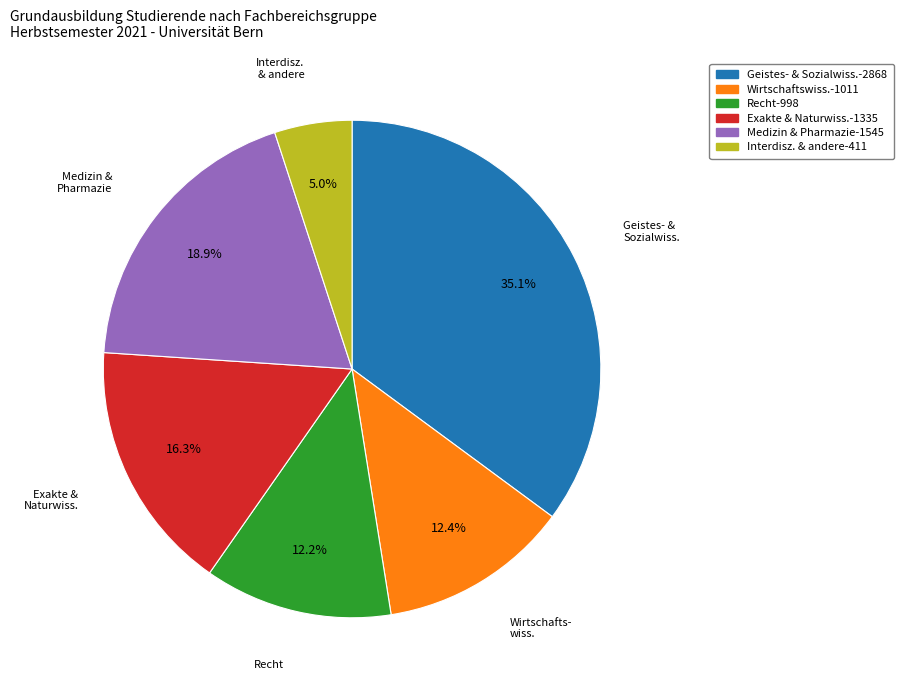

Is there a majority slice in this chart?

No